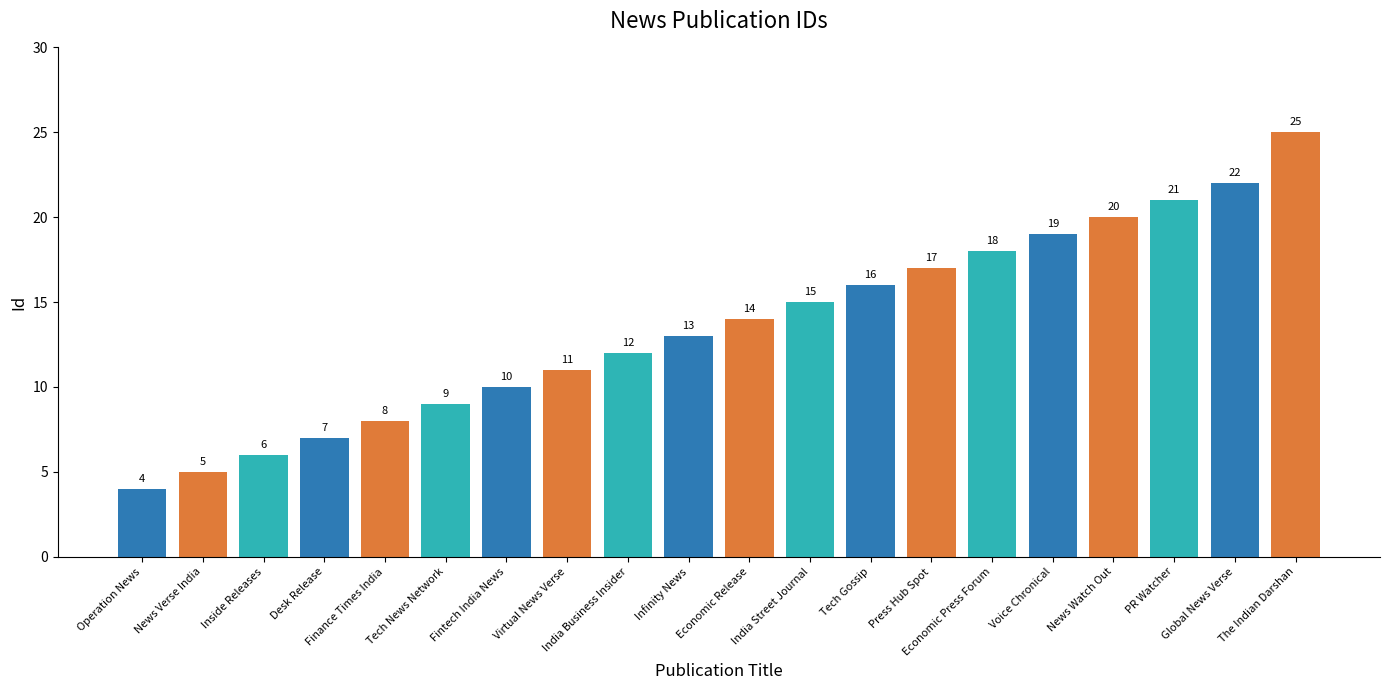

Are the bars horizontal?

No